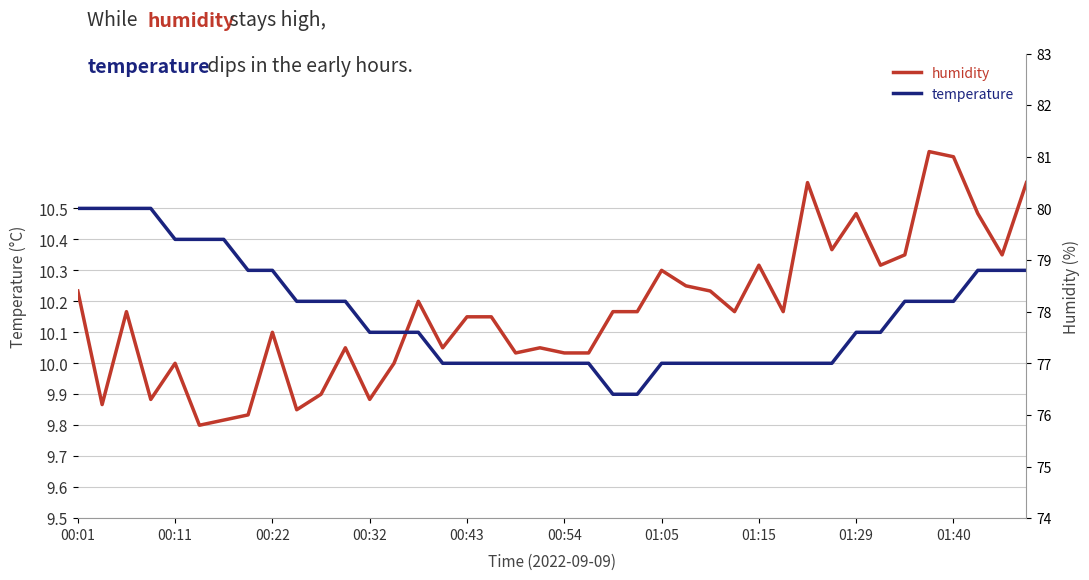

How many distinct data groups are displayed?

2